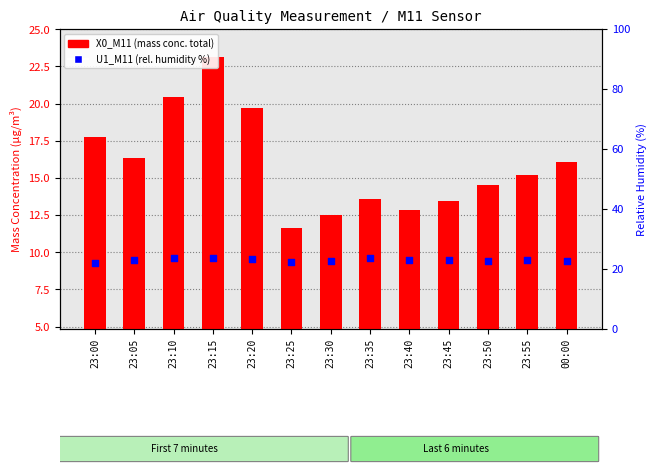

At which category is the sum across all series the highest?

23:15